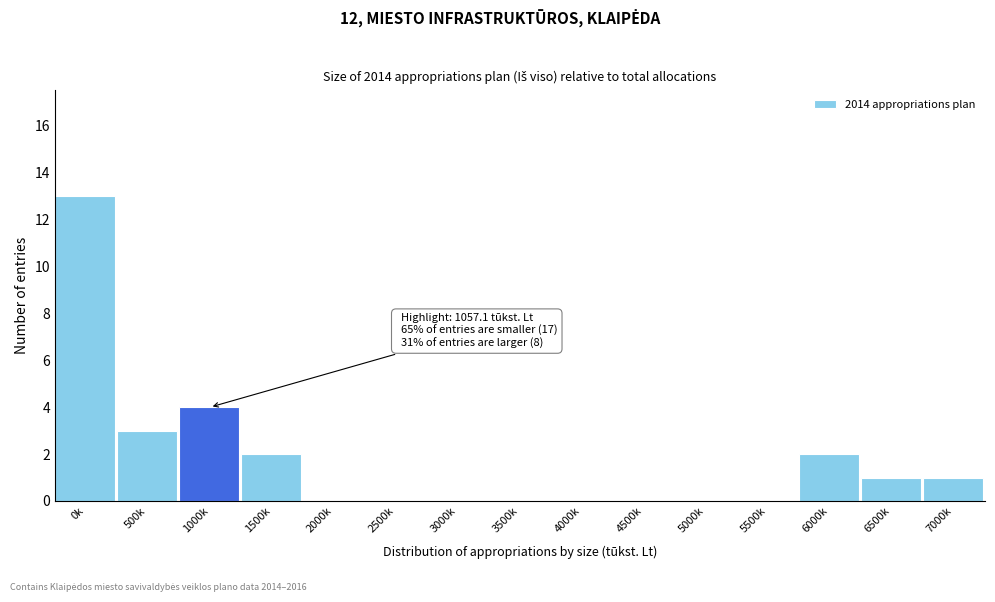

Reading left to right, transcribe all the data shown in this chart.

0k=13	500k=3	1000k=4	1500k=2	2000k=0	2500k=0	3000k=0	3500k=0	4000k=0	4500k=0	5000k=0	5500k=0	6000k=2	6500k=1	7000k=1